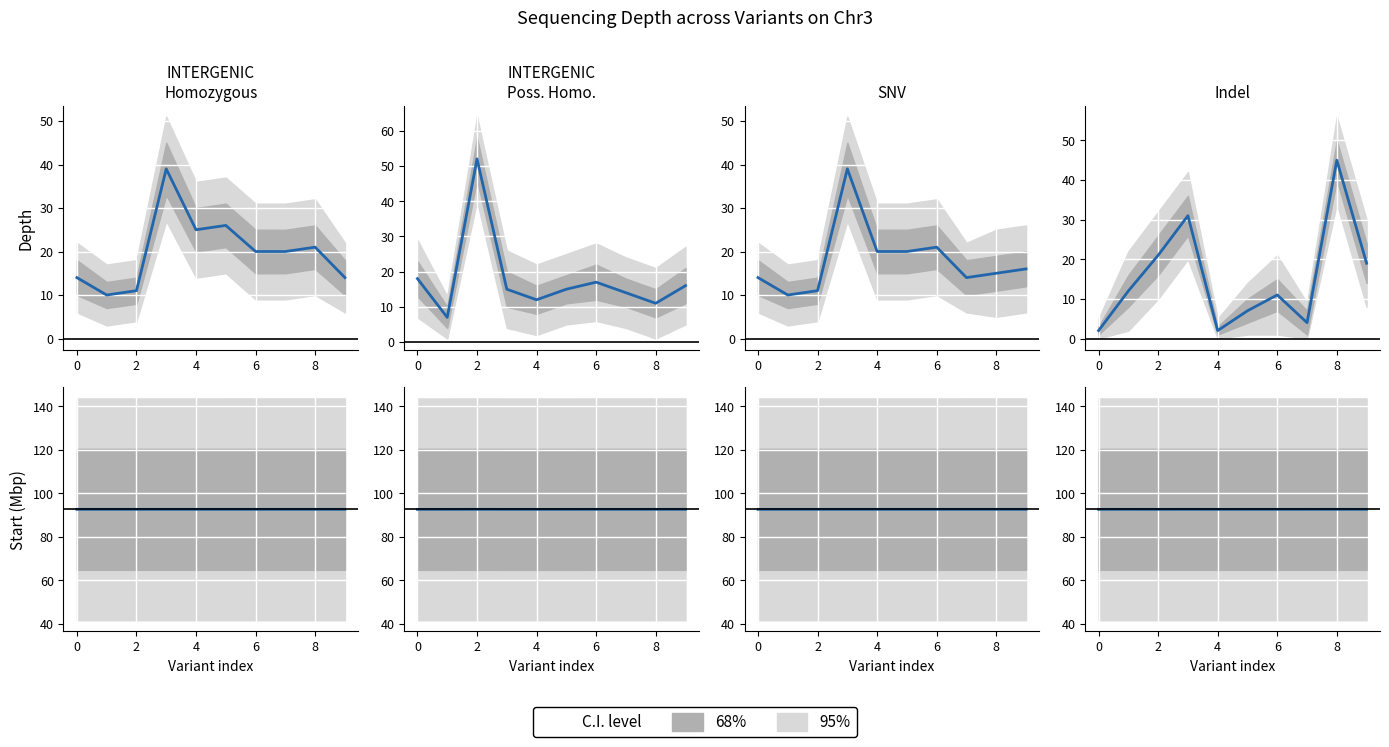

How many series are shown in this chart?

2